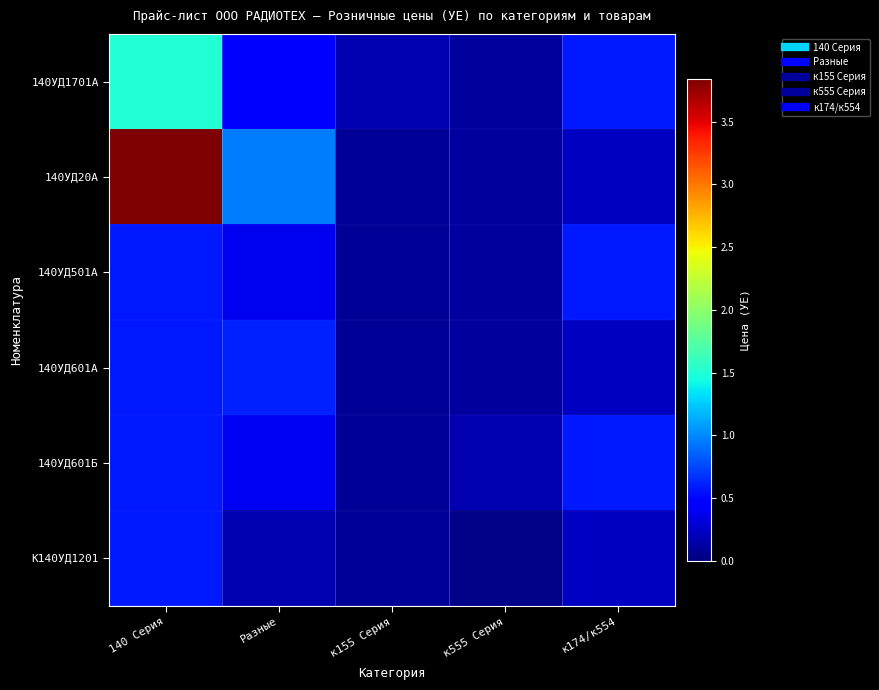

Between Разные and к174/к554, which series saw the biggest shift?

140УД20А